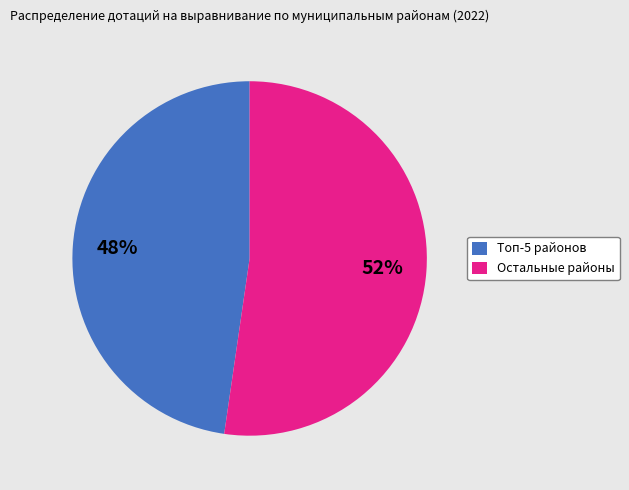

How many segments does this pie chart have?

2